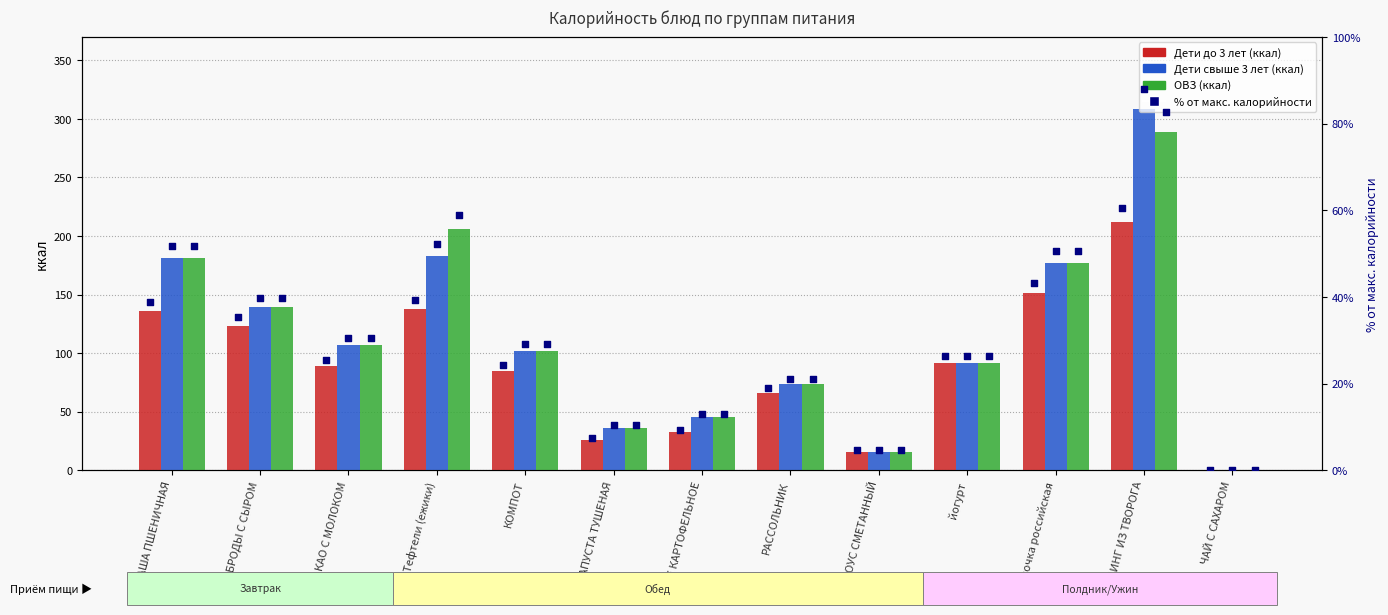

What are all the series names shown in the legend?

Дети до 3 лет (ккал), Дети свыше 3 лет (ккал), ОВЗ (ккал), Дети до 3 лет (ккал) %, Дети свыше 3 лет (ккал) %, ОВЗ (ккал) %